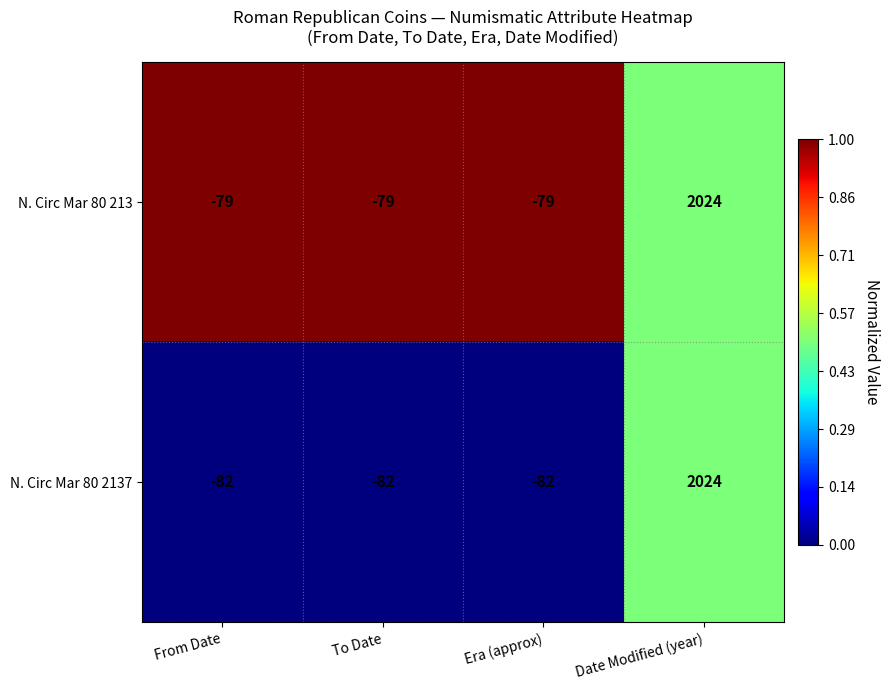

What is the minimum value shown in the chart?

-82